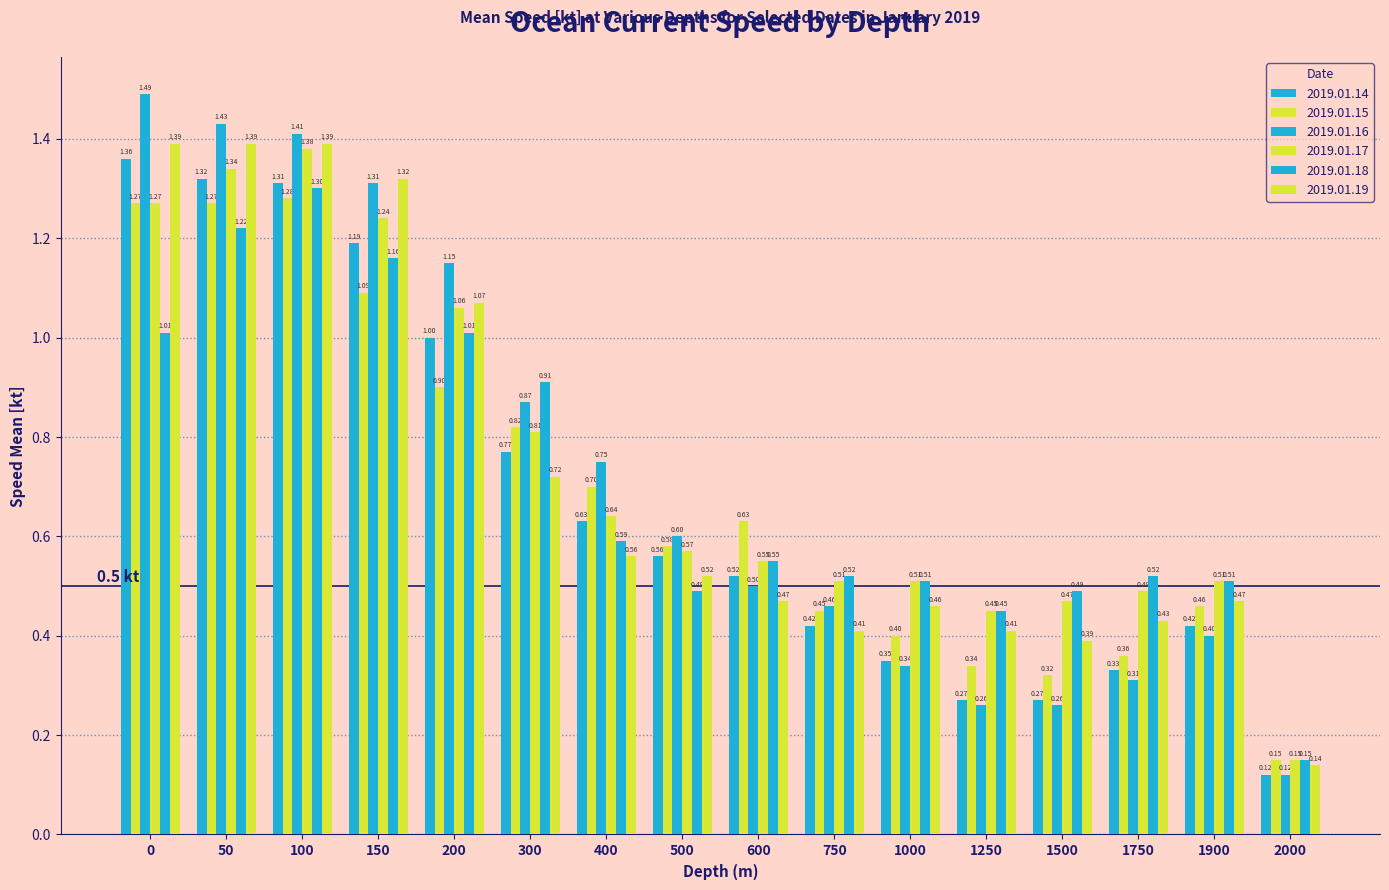

Rank the categories by 2019.01.19 value from highest to lowest.

0, 50, 100, 150, 200, 300, 400, 500, 600, 1900, 1000, 1750, 750, 1250, 1500, 2000